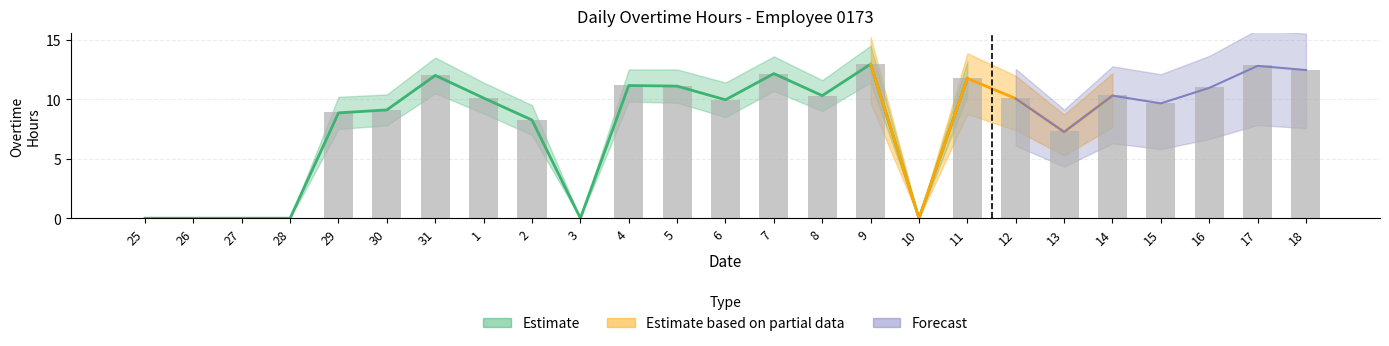

The value at 30 is 15.1. True or false?

False